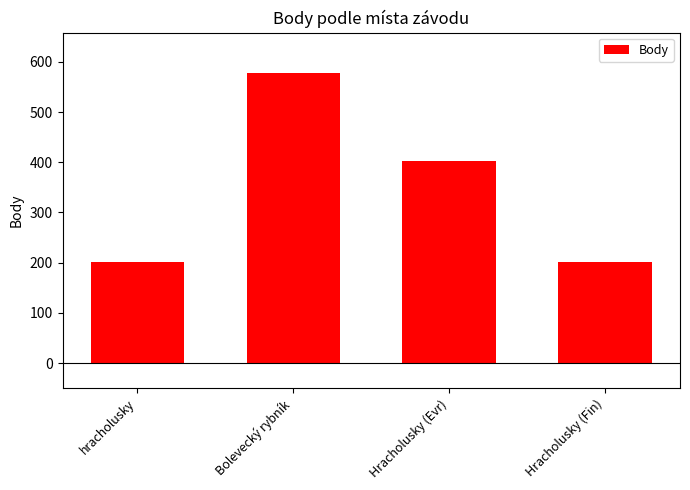

What is the change in value from Bolevecký rybník to Hracholusky (Evr)?

-176